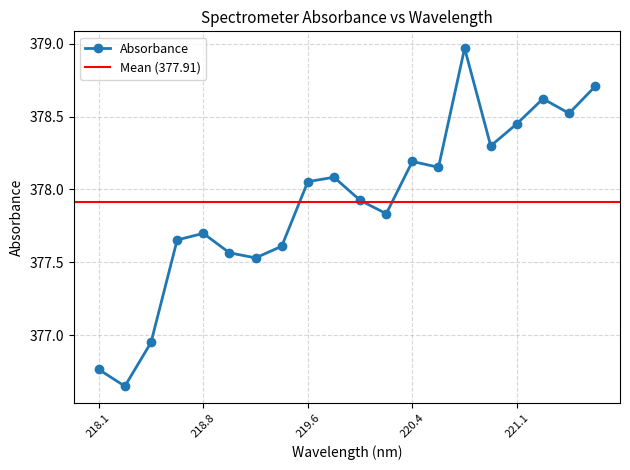

Which category has the lowest value across all series?

218.2508